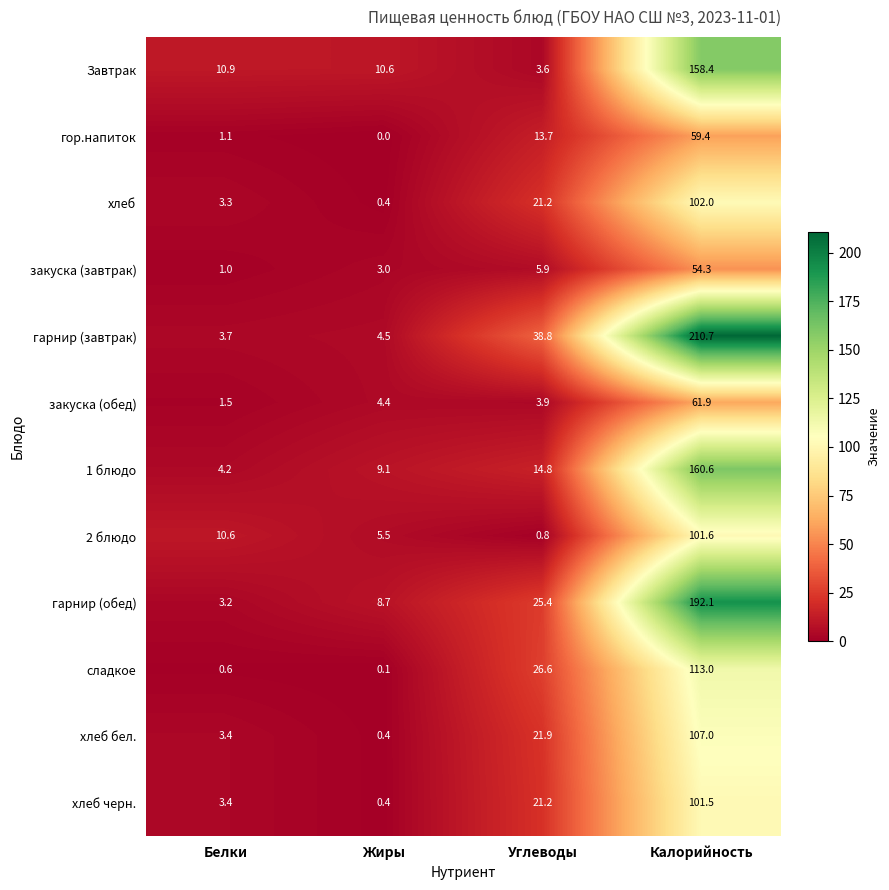

Read the хлеб черн. value at Углеводы.

21.2